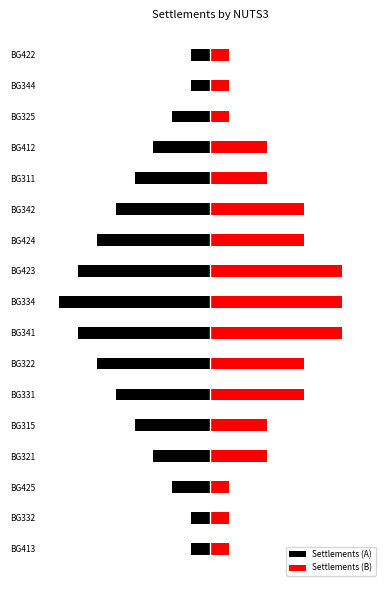

Reading right to left, list all the values displayed in this chart.

Settlements (A): -1	-1	-2	-3	-4	-5	-6	-7	-8	-7	-6	-5	-4	-3	-2	-1	-1
Settlements (B): 1	1	1	3	3	5	5	7	7	7	5	5	3	3	1	1	1